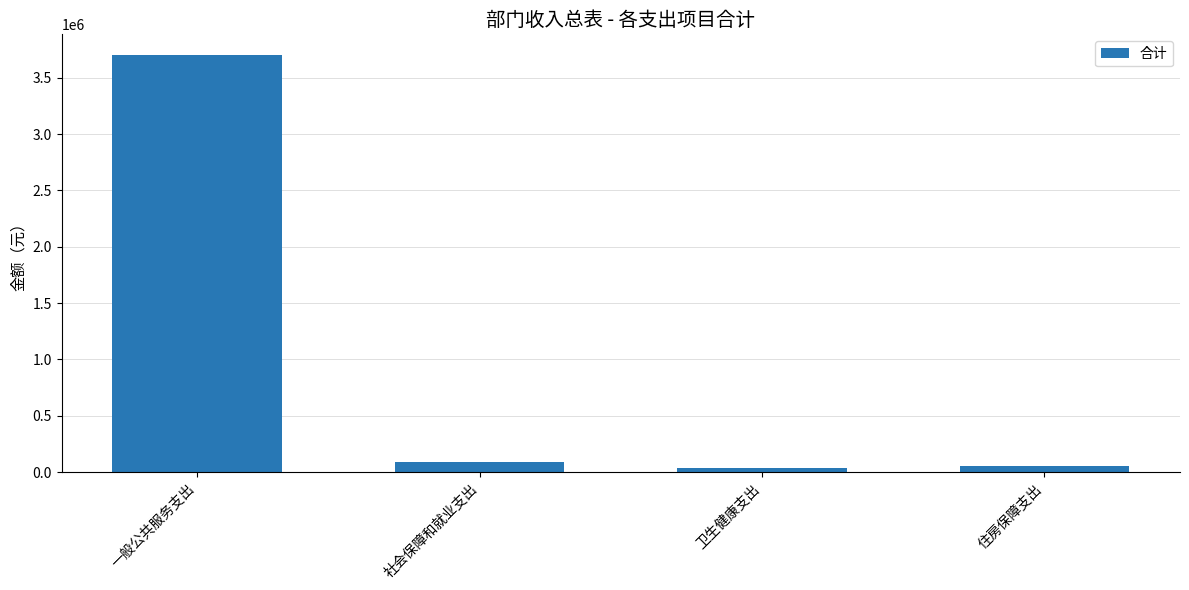

Is it true that the value at 一般公共服务支出 is 3699927.7?

True